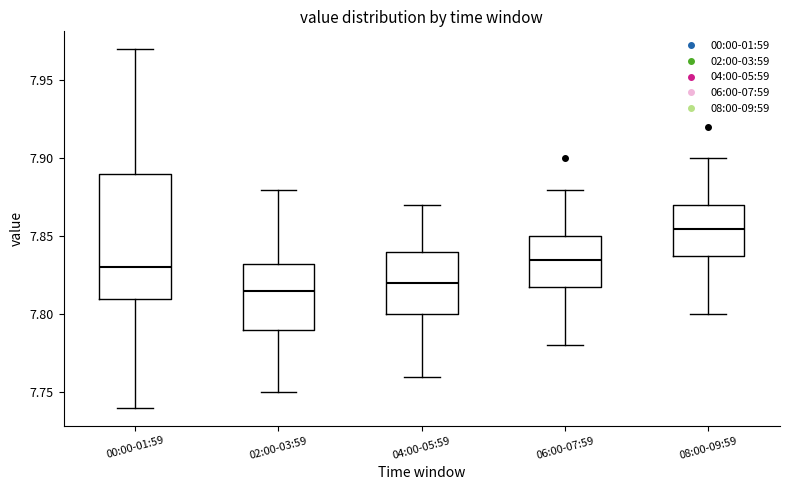

Which box has the highest median line?

08:00-09:59